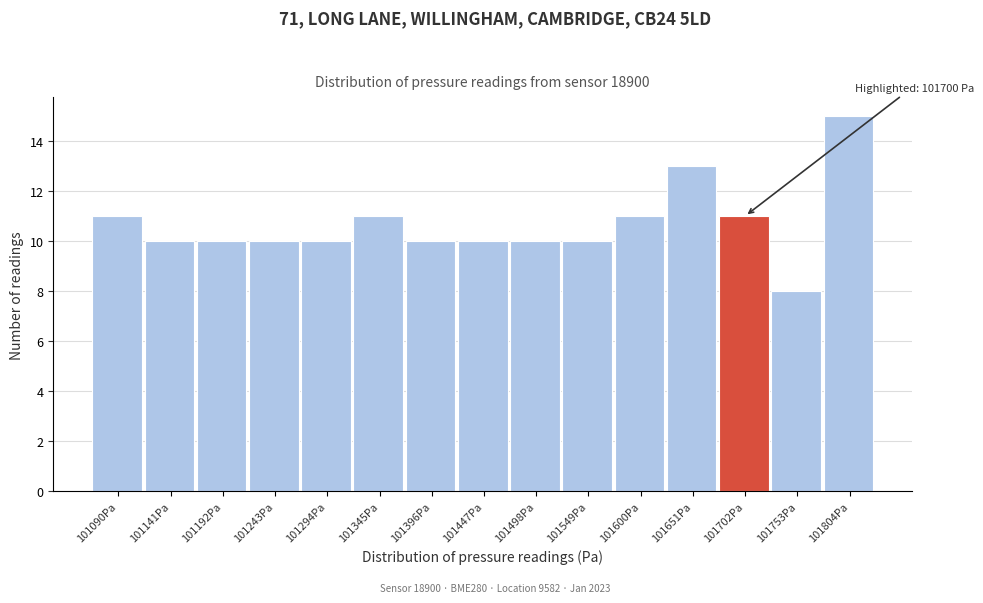

Which range on the x-axis has the tallest bar?

101780 to 101830